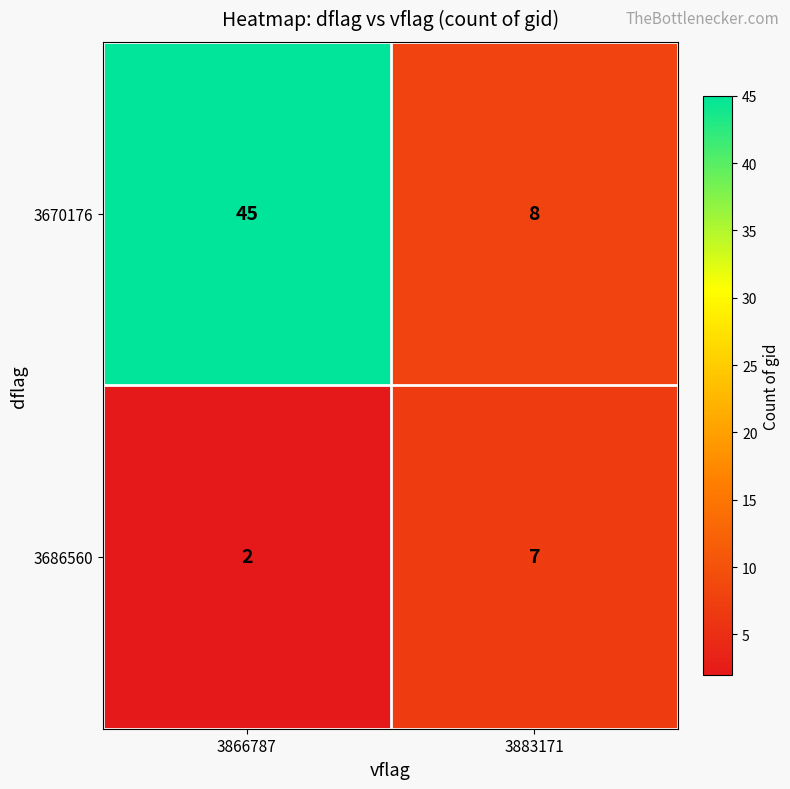

What is the difference between the maximum and minimum values in the 3670176 series?

37